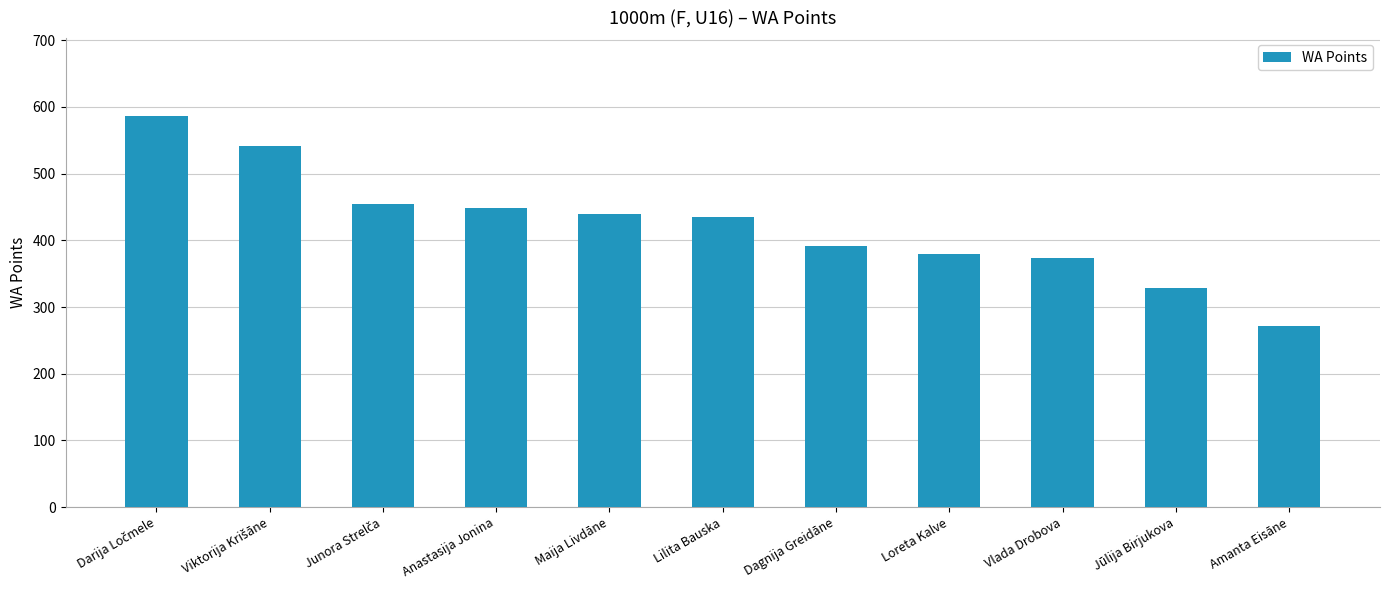

What is the difference between the second highest and minimum values?

270